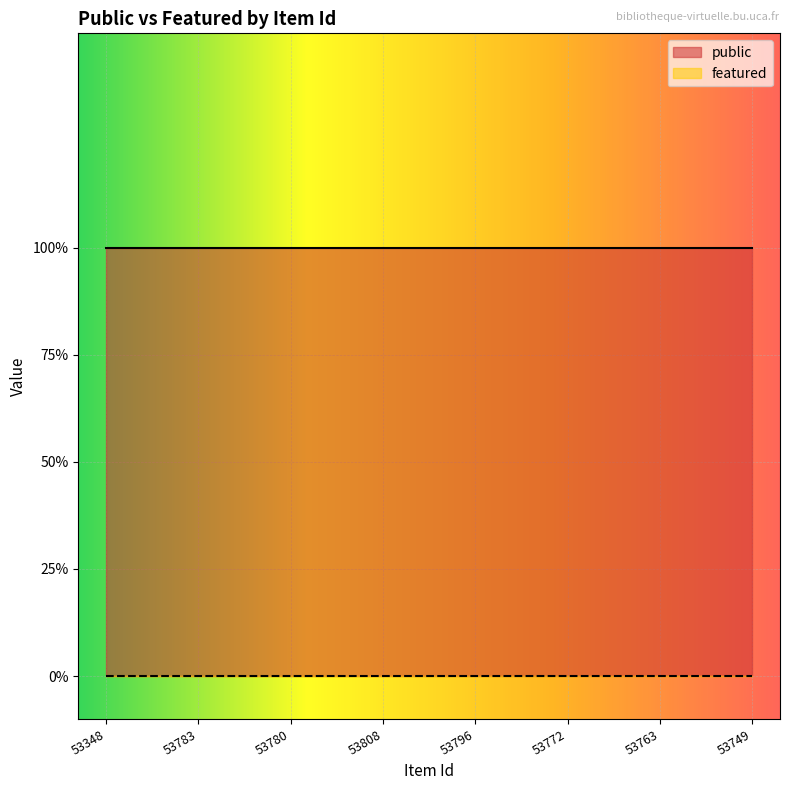

Does the chart display data point markers on the line(s)?

No